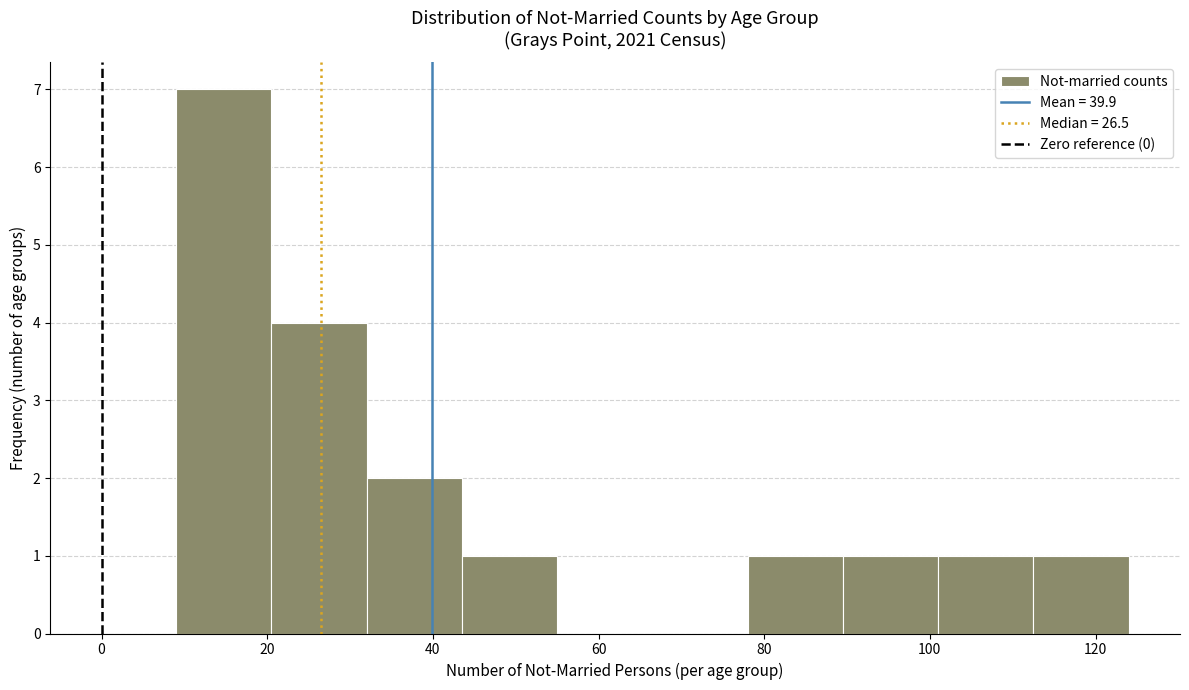

Reading left to right, list every bar in this chart as the range it spans on the x-axis followed by its height. Neither the bar edges nor the heights are printed on the chart, so give them approximately, as read against the axes.

9.0 to 20.5: 7
20.5 to 32.0: 4
32.0 to 43.5: 2
43.5 to 55.0: 1
55.0 to 66.5: 0
66.5 to 78.0: 0
78.0 to 89.5: 1
89.5 to 101.0: 1
101.0 to 112.5: 1
112.5 to 124.0: 1